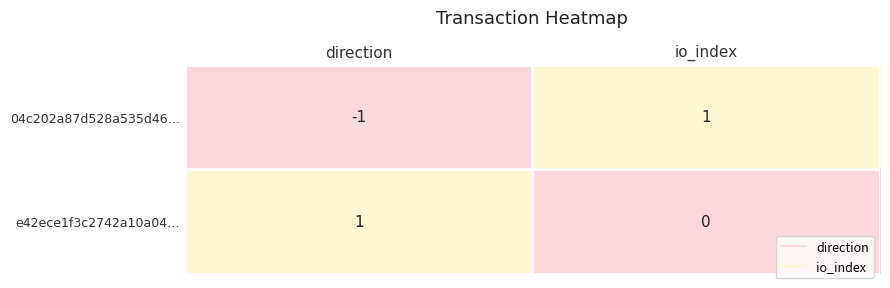

Is it true that e42ece1f3c2742a10a04… equals 0 at io_index?

True